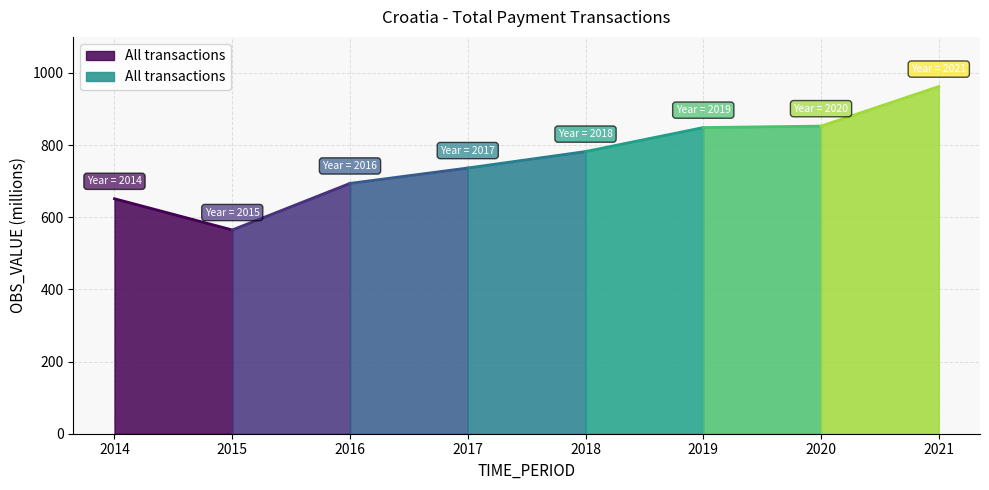

Which category has the lowest value across all series?

2015